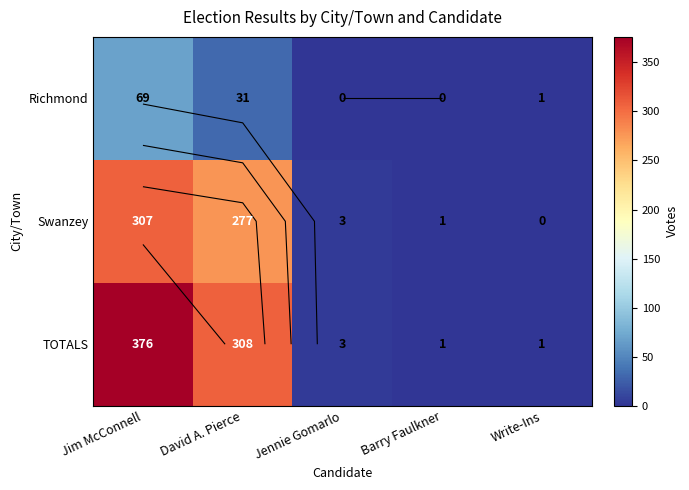

Where is TOTALS nearest to the value 188?

David A. Pierce